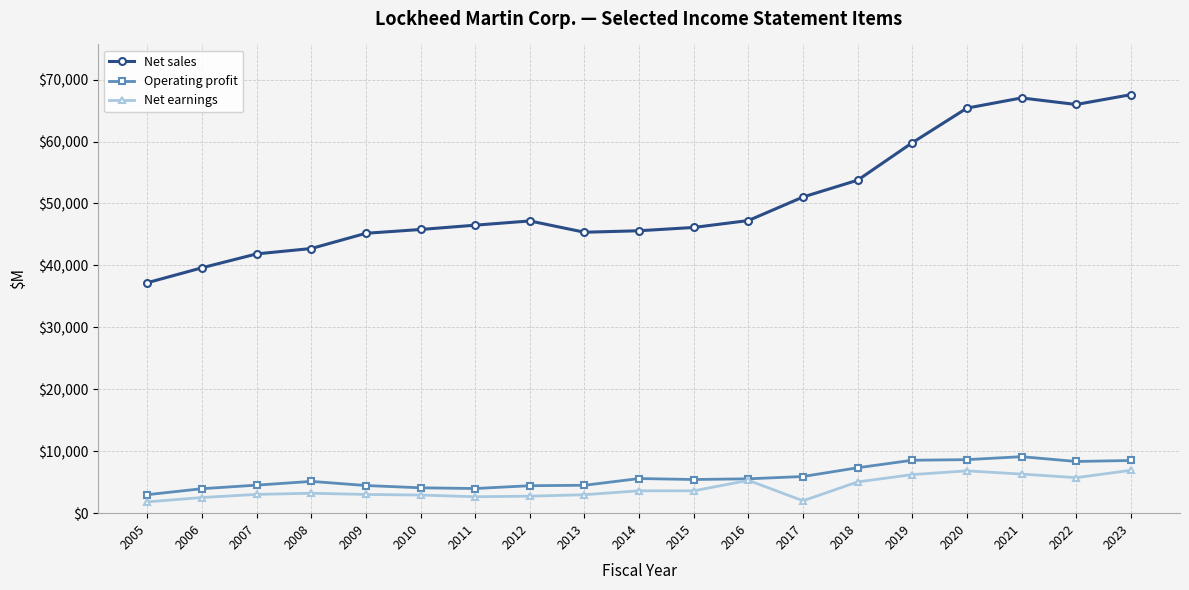

Which series has the largest total across all categories?

Net sales